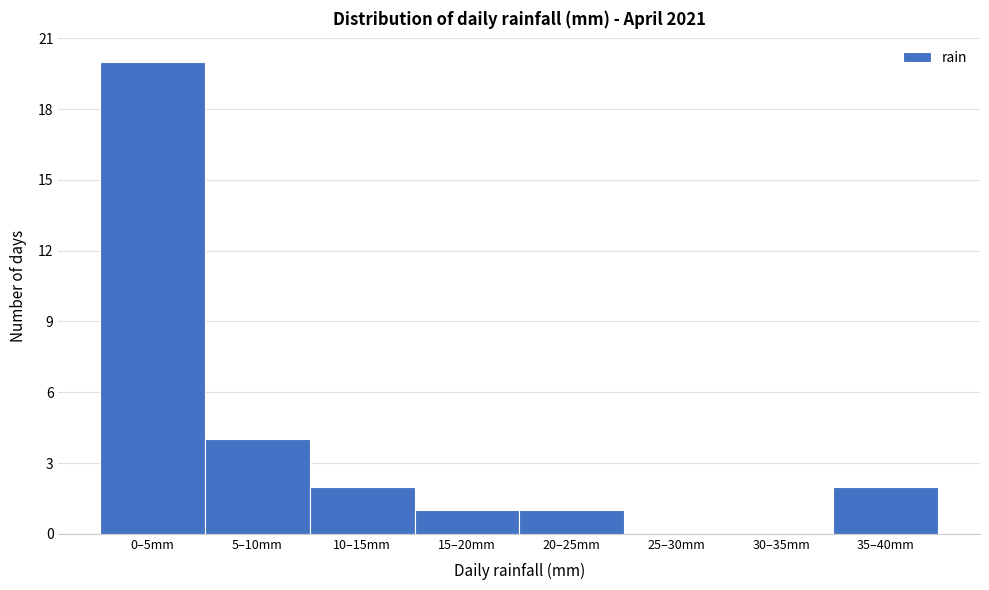

Reading right to left, what are all the values shown in this chart?

35–40mm=2	30–35mm=0	25–30mm=0	20–25mm=1	15–20mm=1	10–15mm=2	5–10mm=4	0–5mm=20